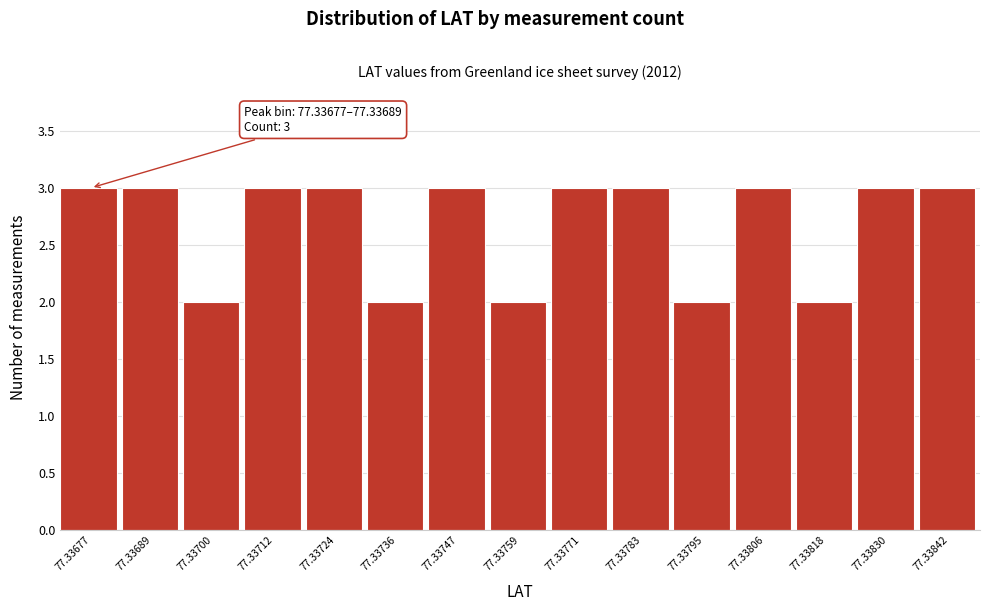

Reading right to left, extract all data points from this chart.

3	3	2	3	2	3	3	2	3	2	3	3	2	3	3